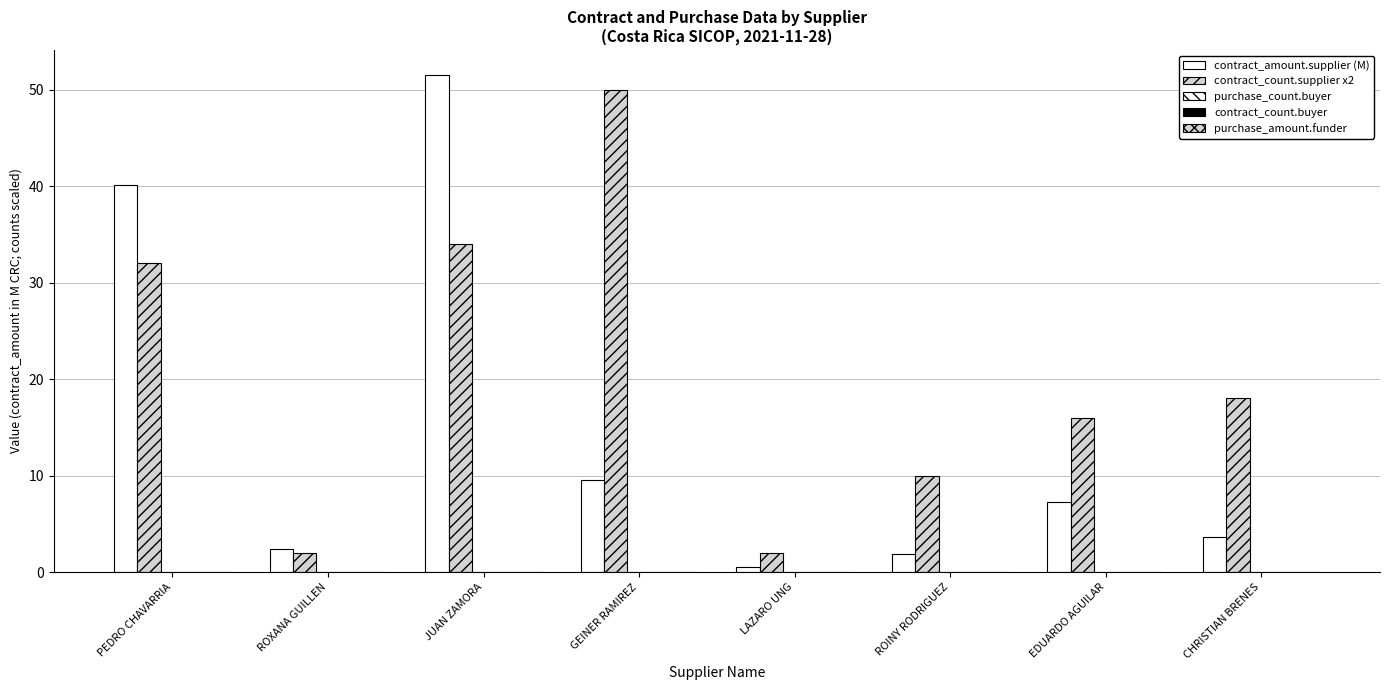

What position from the left is PEDRO CHAVARRIA?

1